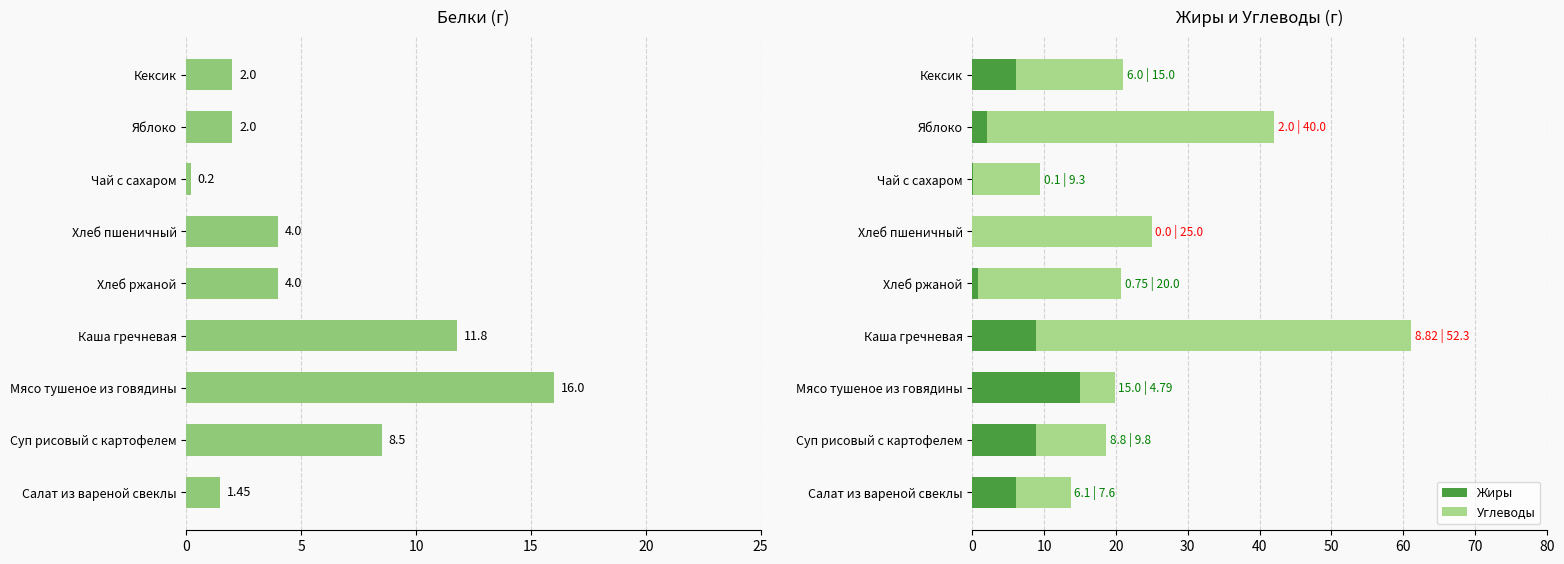

What is the maximum value for Белки?

16.0